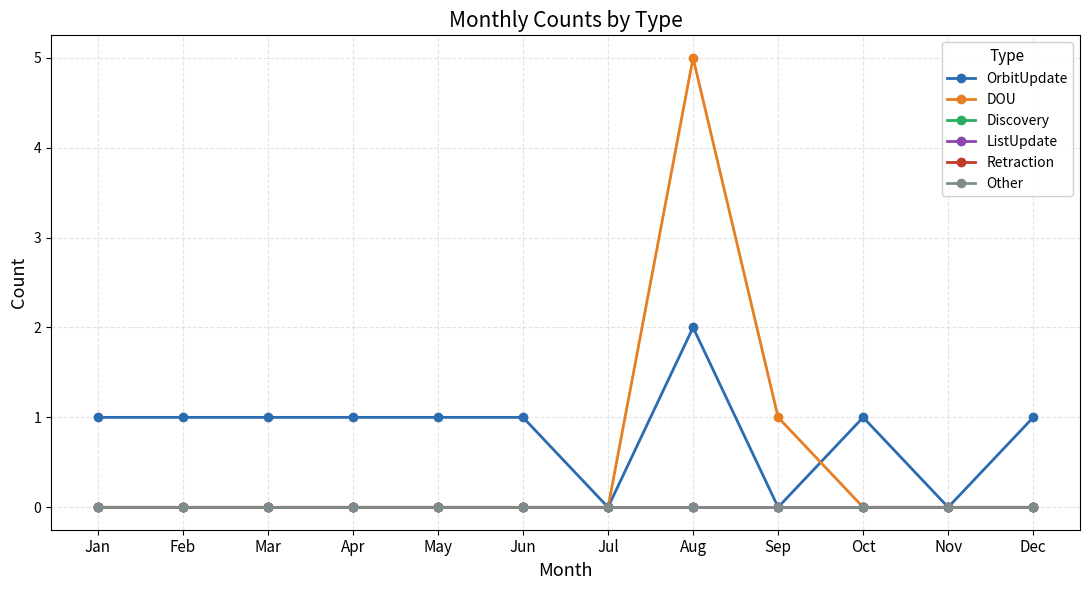

Rank the categories by Other value from highest to lowest.

Jan, Feb, Mar, Apr, May, Jun, Jul, Aug, Sep, Oct, Nov, Dec